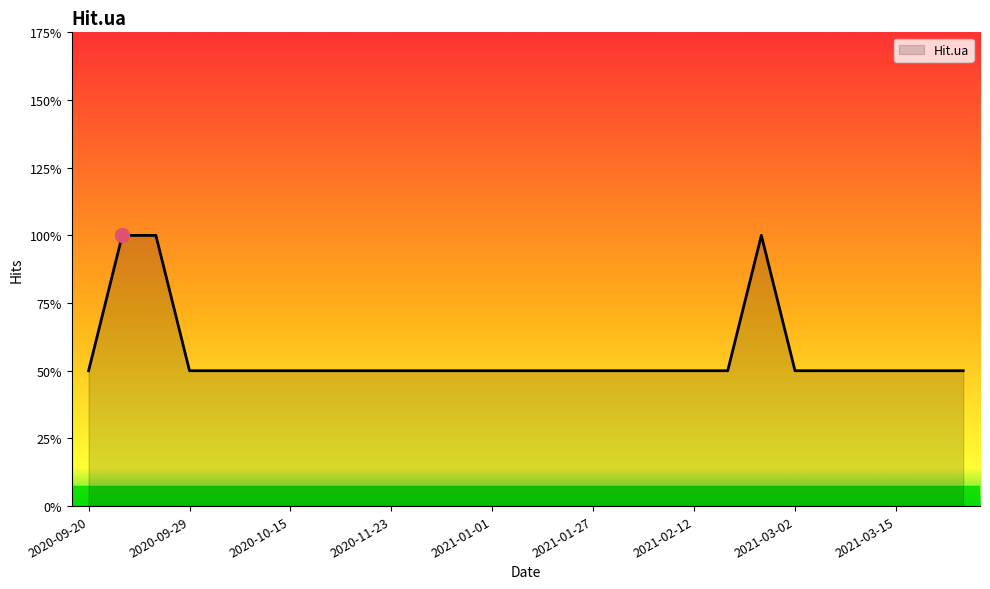

Does the chart have visible grid lines?

No